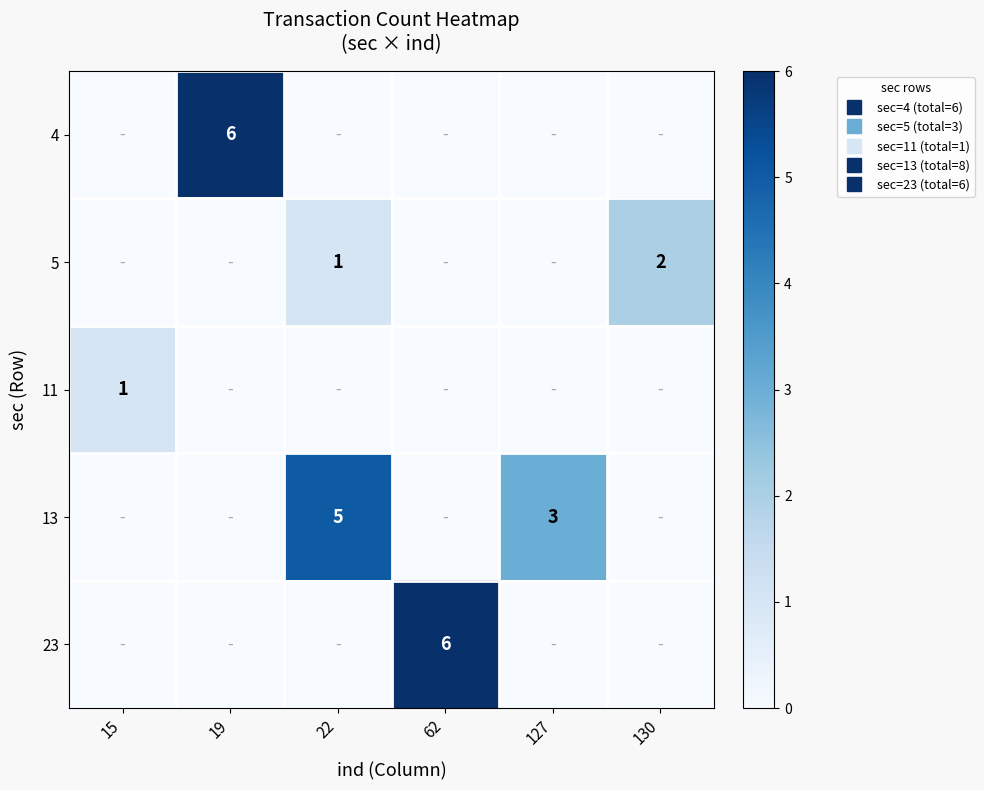

How many values in the 23 series exceed 0?

1